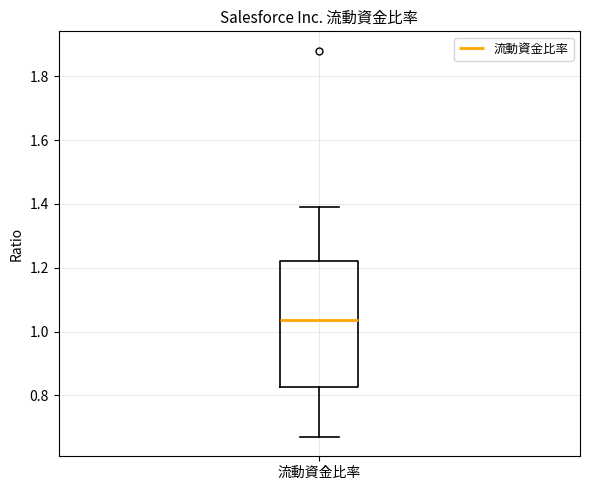

Read this box plot against the y-axis: the position of the median line, the range covered by the box, and the ends of both whiskers. The values are not printed on the chart, so give them approximately, as read against the axis.

median 1.04, box 0.82 to 1.22, whiskers 0.68 to 1.40